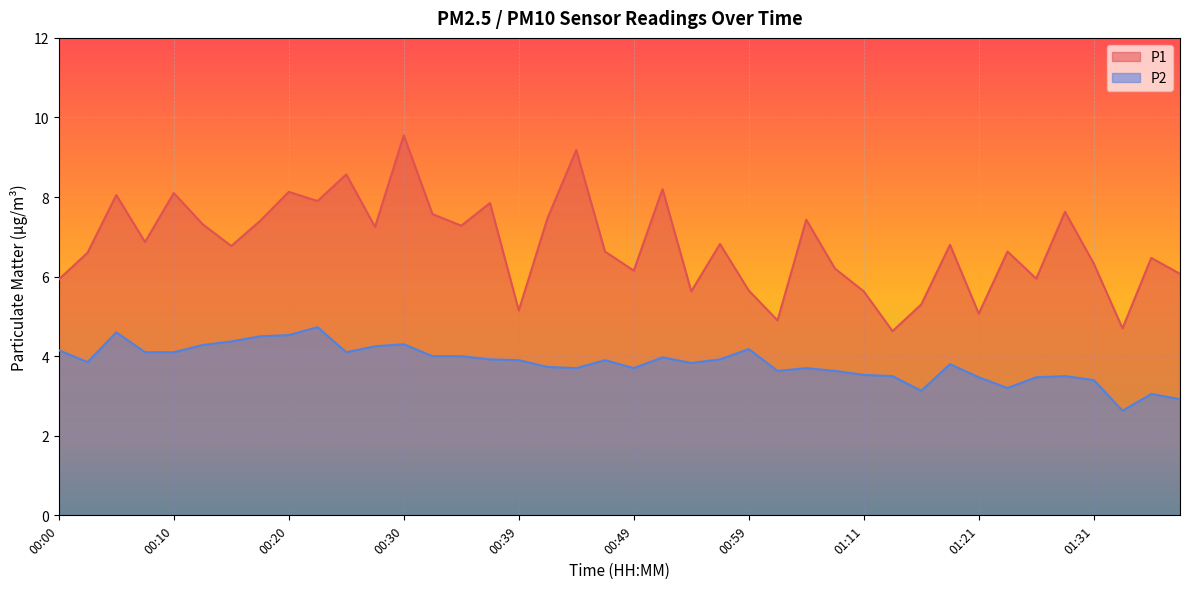

Which series has the largest total across all categories?

P1